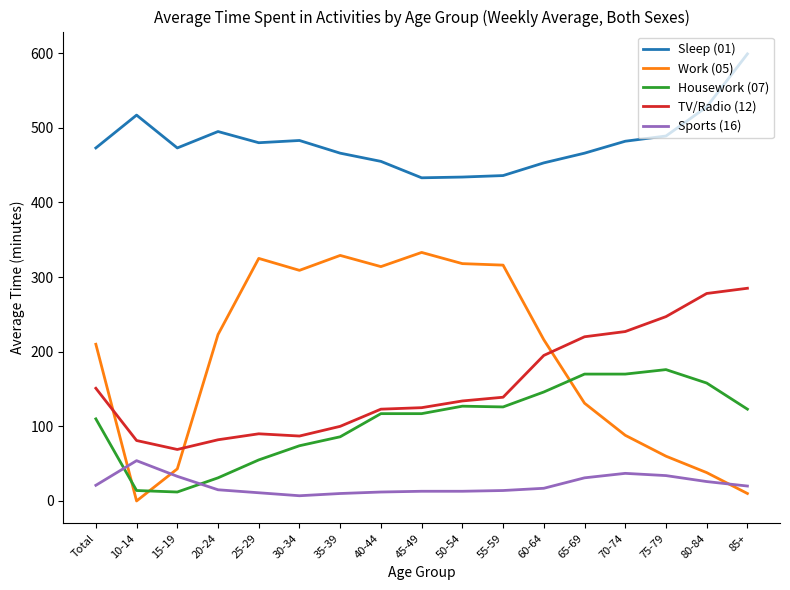

True or false: TV/Radio (12) and Housework (07) cross at least once.

False